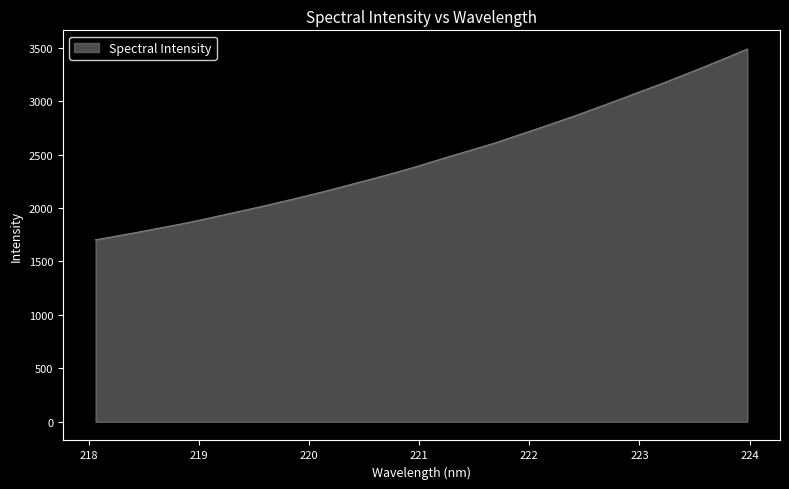

What is the minimum value shown in the chart?

1702.6